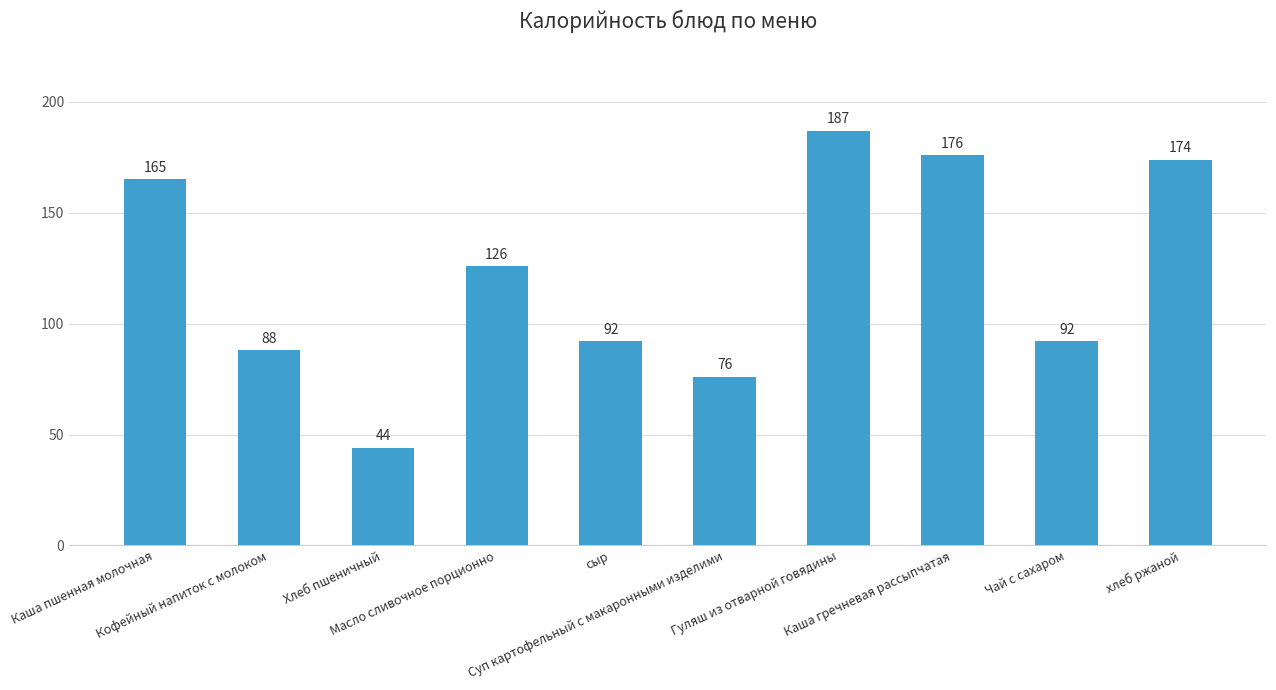

What is the value of the 3rd bar from the left?

44